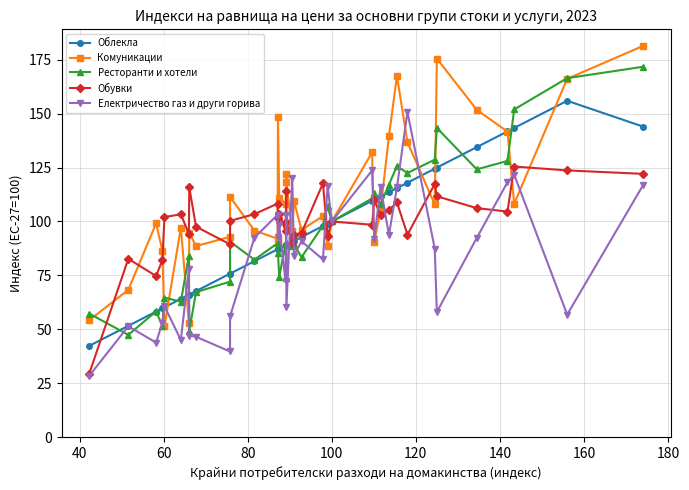

How many interior local peaks does the Електричество газ и други горива series have?

13